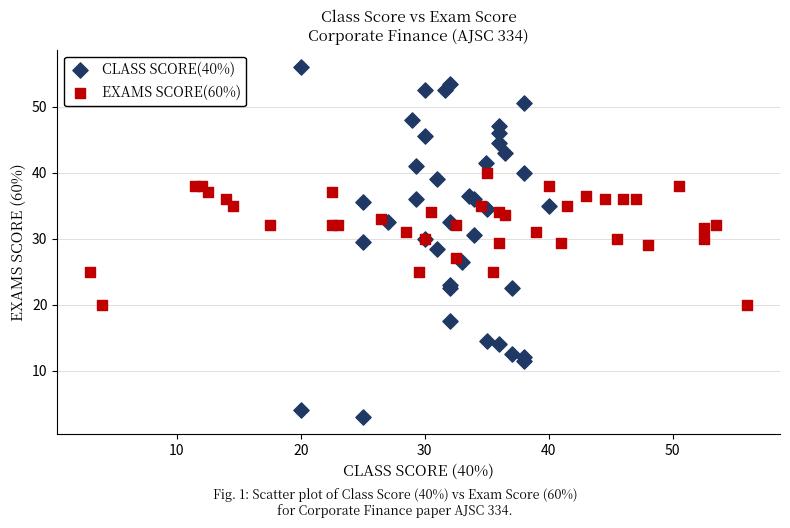

What are all the series names shown in the legend?

CLASS SCORE(40%), EXAMS SCORE(60%)